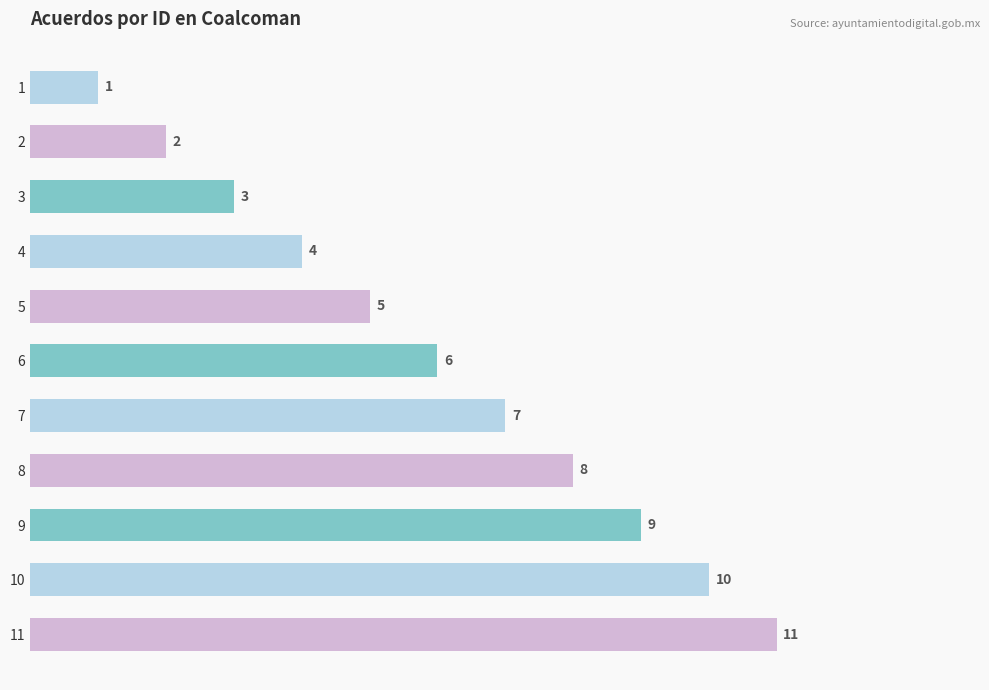

The chart shows a value of 2 at 2. True or false?

True